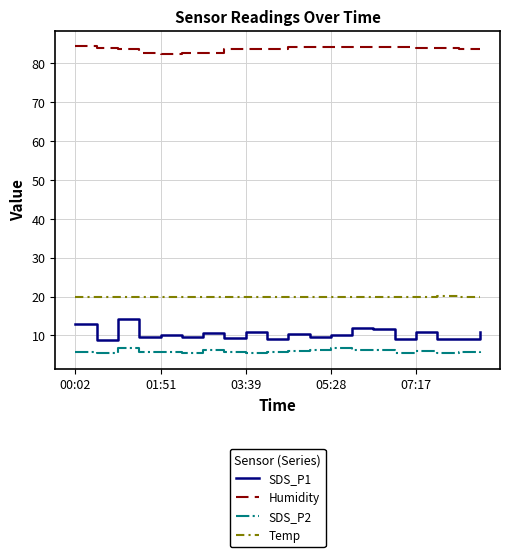

True or false: SDS_P2 and Humidity intersect in this chart.

False